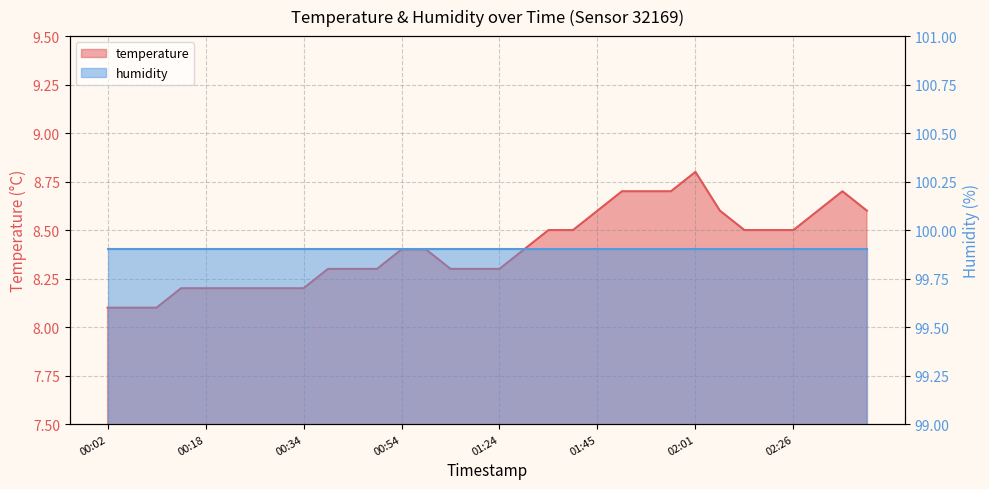

How many interior local peaks (higher than both neighbors) does the data have?

2